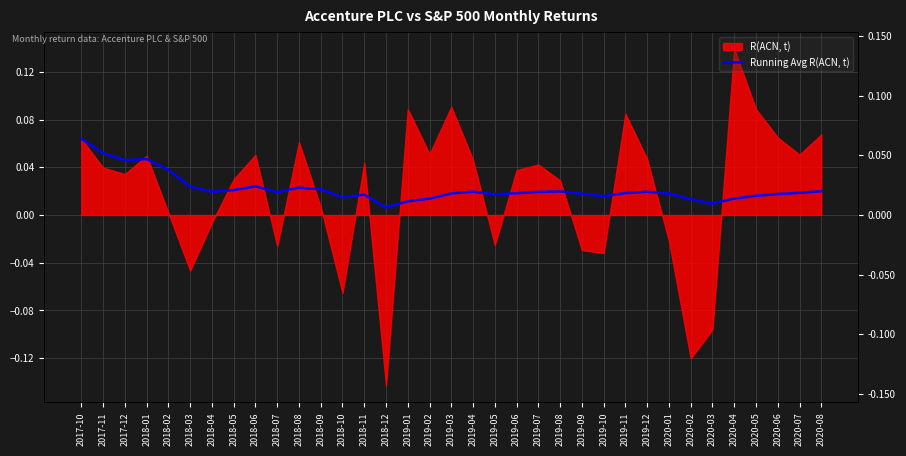

What is the label of the 21st point from the right?

2018-12